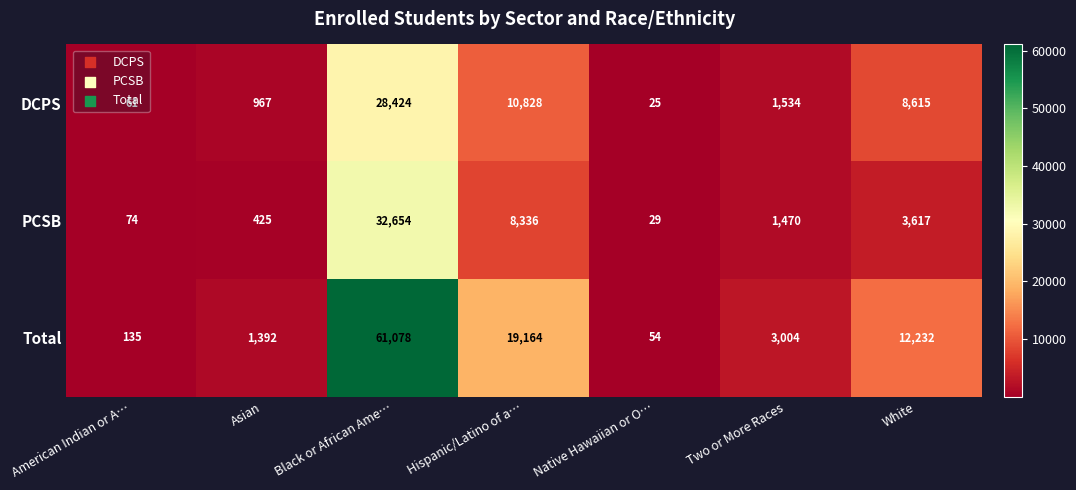

Which series has the widest spread of values?

Total